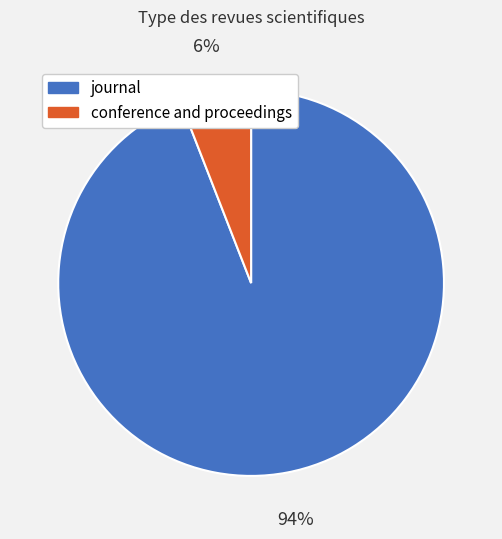

What is the smallest slice in the pie chart?

conference and proceedings